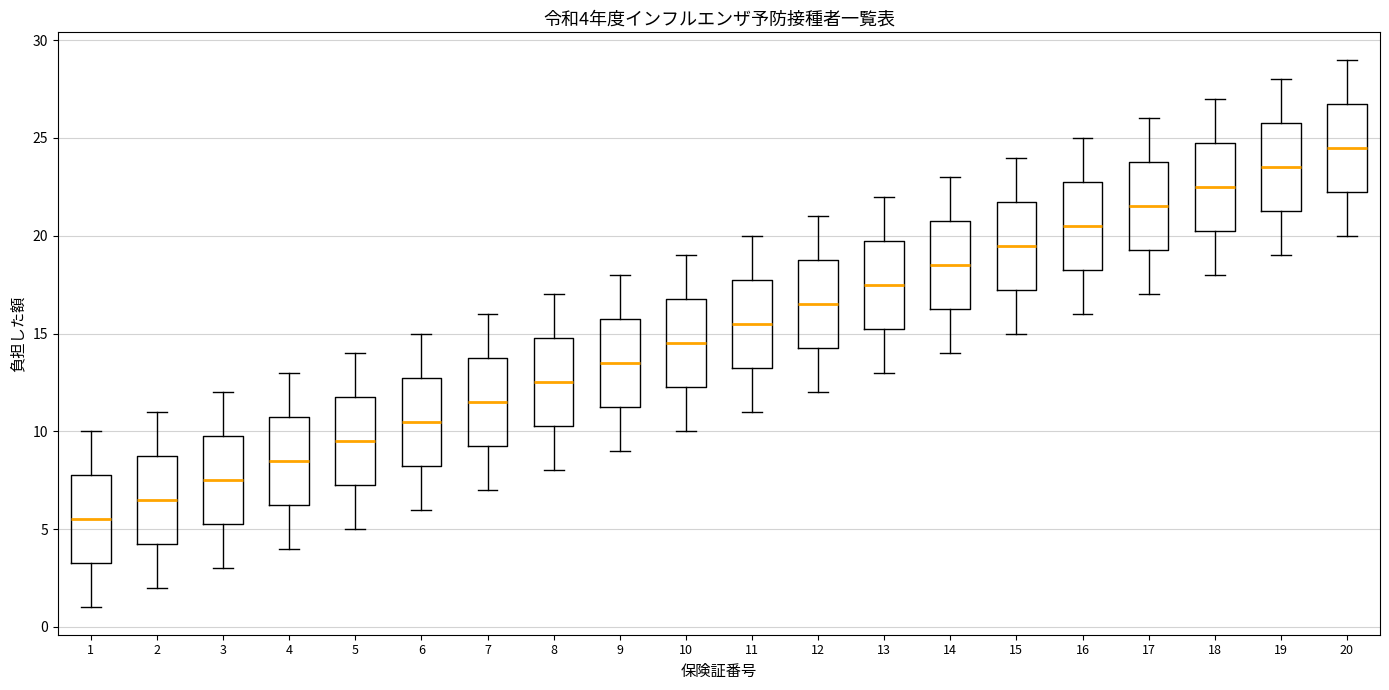

Which box's median line is the highest?

20